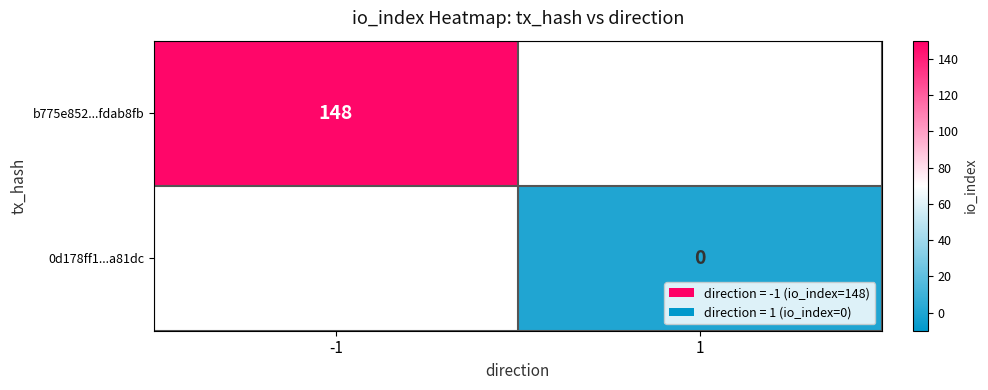

How many categories are shown in the chart?

2